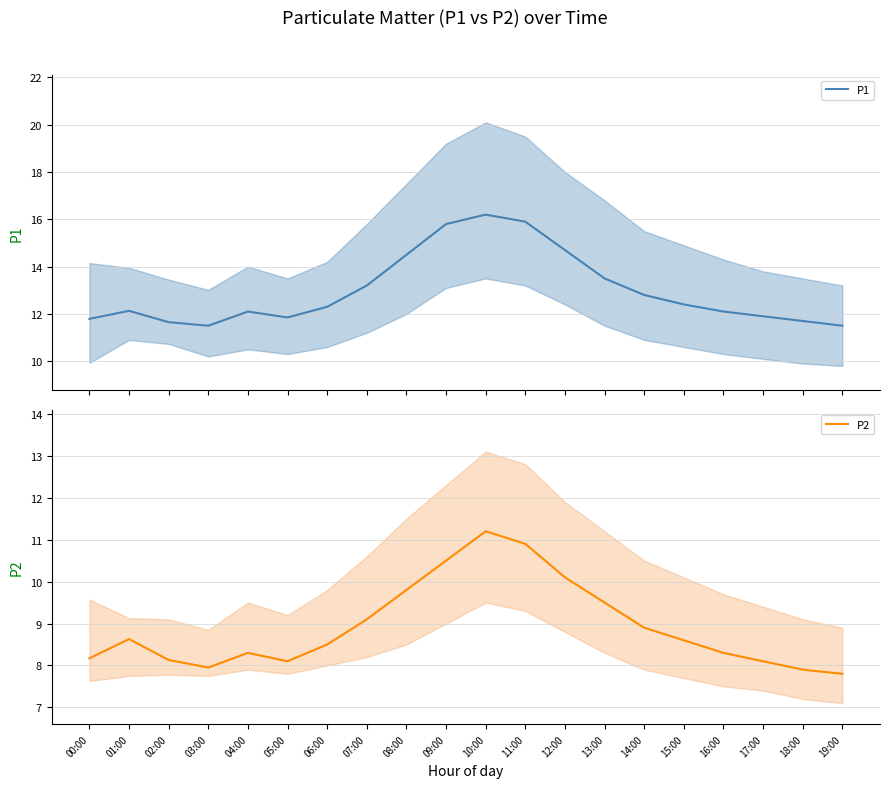

Which has a higher value, 09:00 or 06:00?

09:00